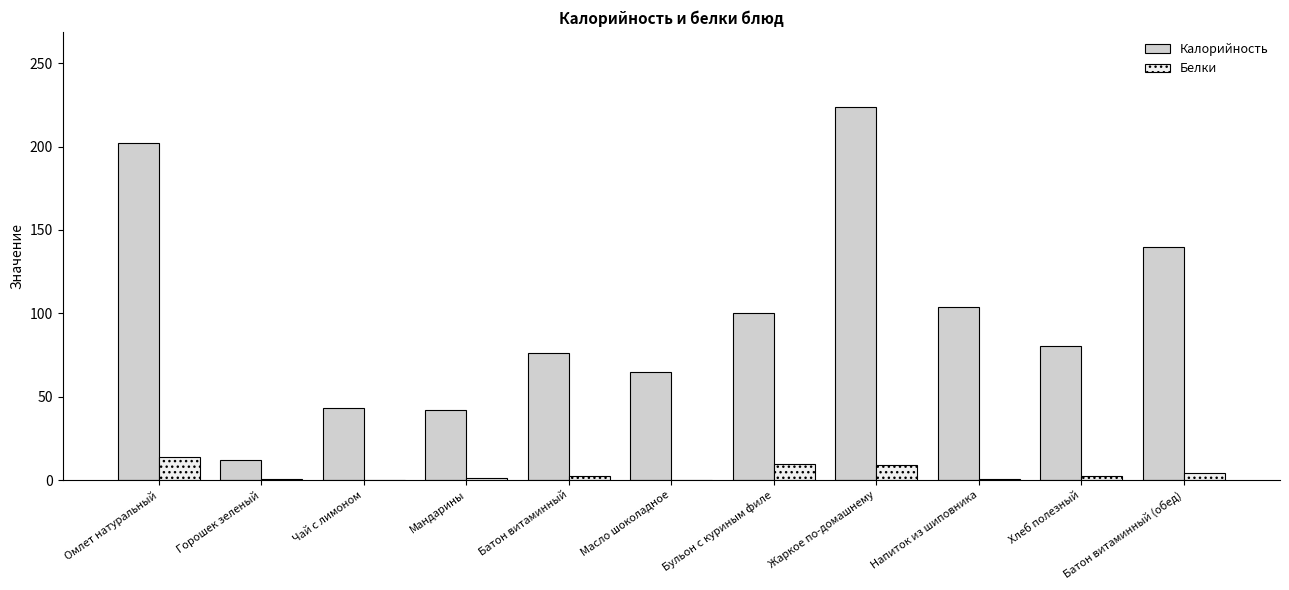

At which category does the chart reach its peak across all series?

Жаркое по-домашнему